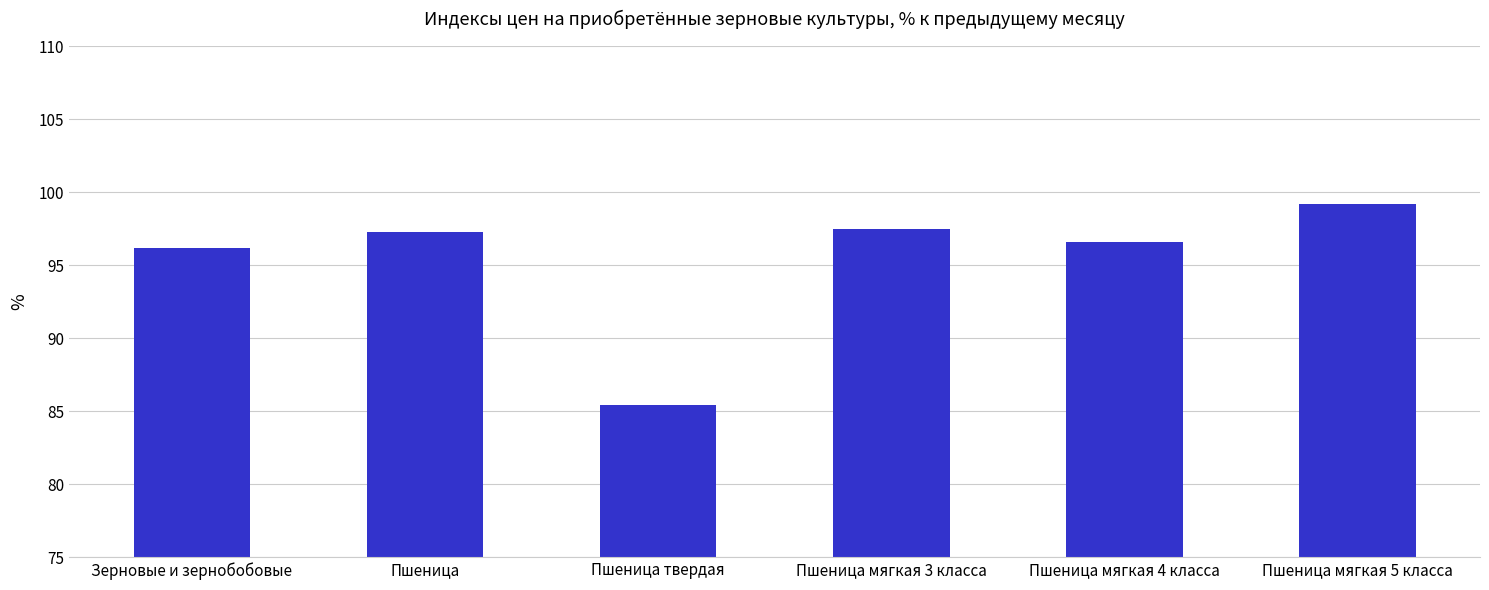

What is the value of the 3rd bar from the left?

85.4